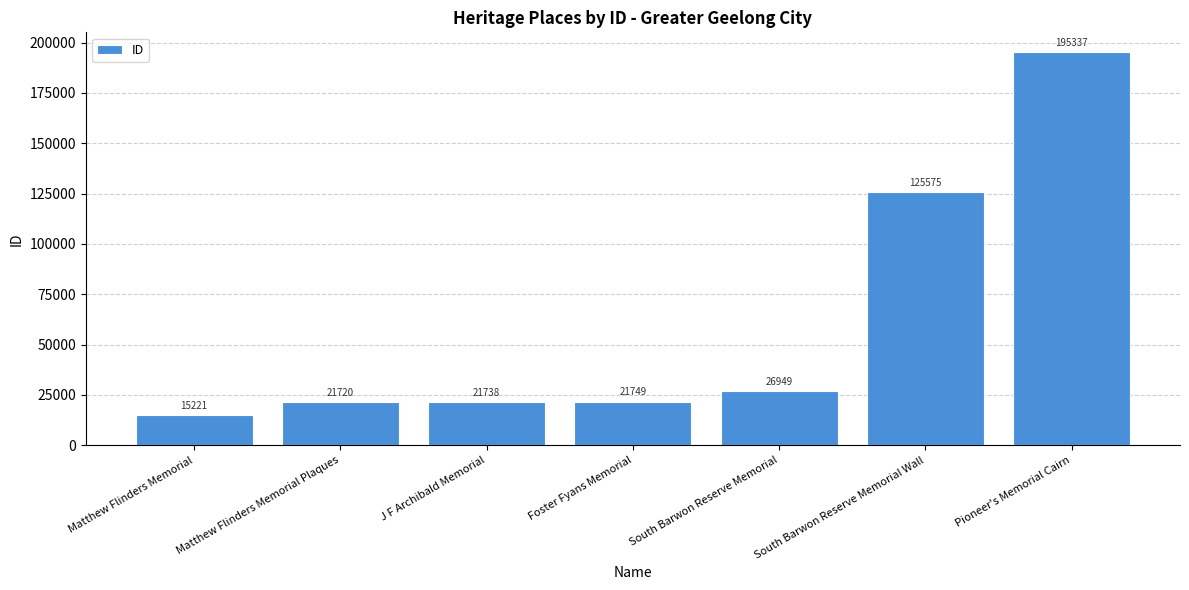

The chart shows a value of 38491 at Foster Fyans Memorial. True or false?

False